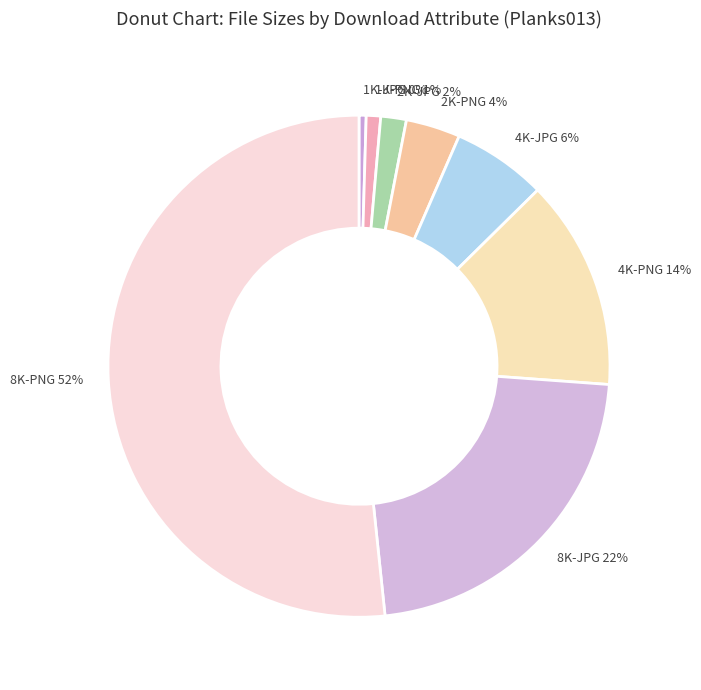

To the nearest percent, what is the difference between the largest and smallest slice percentages?

51%